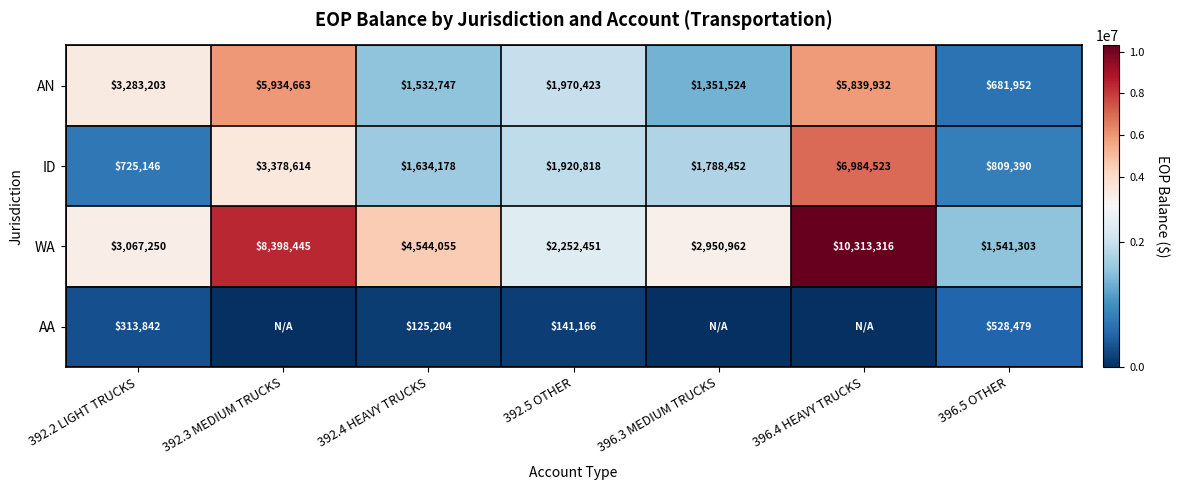

Which category has the lowest value in the WA series?

396.5 OTHER